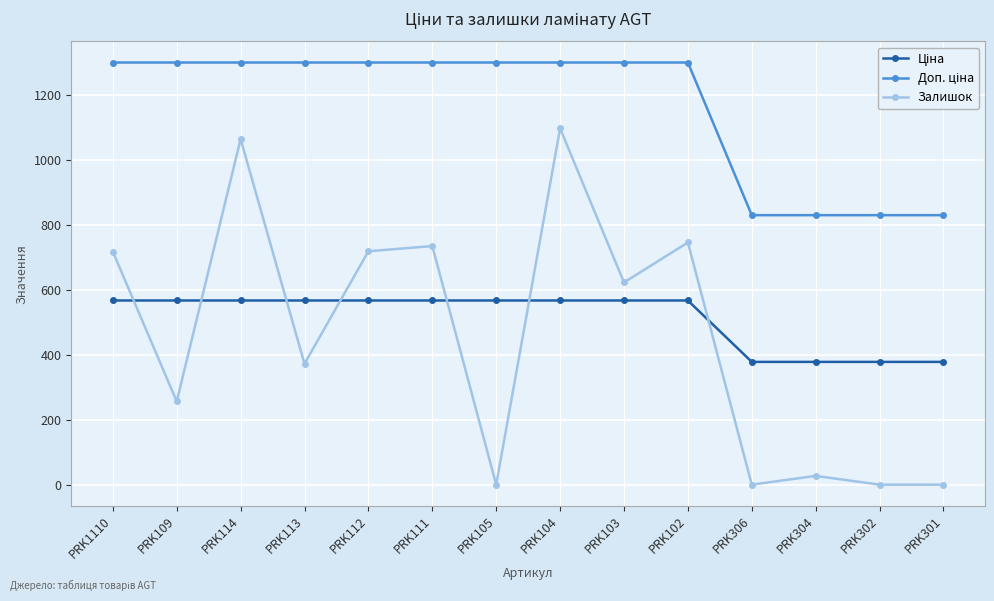

The Залишок series shows -692.5 at PRK301. True or false?

False